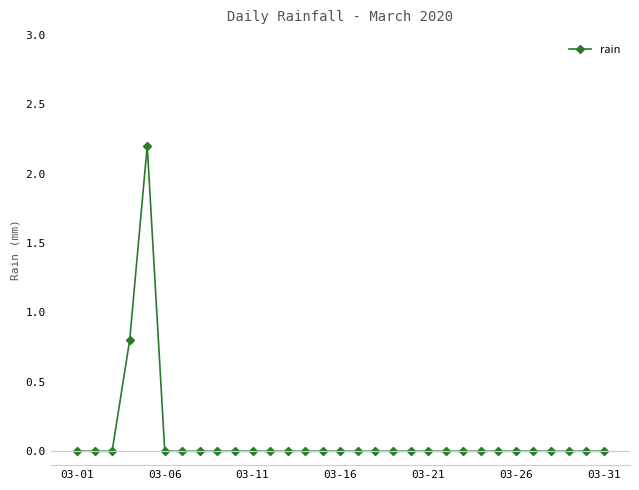

What is the maximum value shown in the chart?

2.2